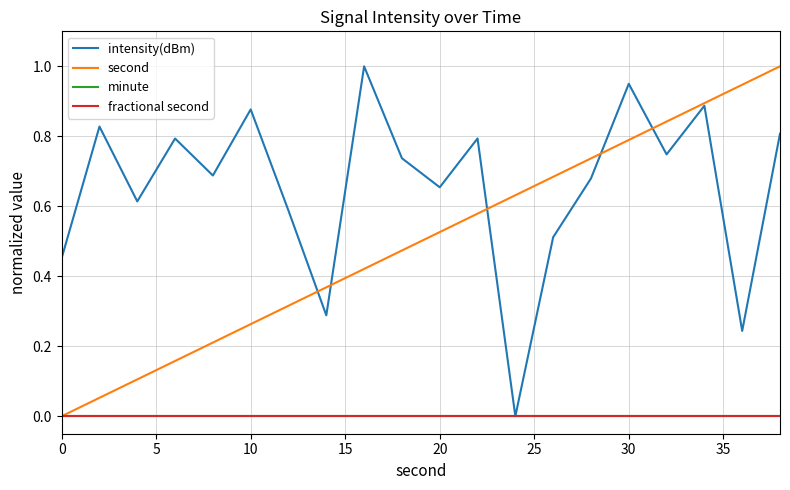

Does the chart display data point markers on the line(s)?

No